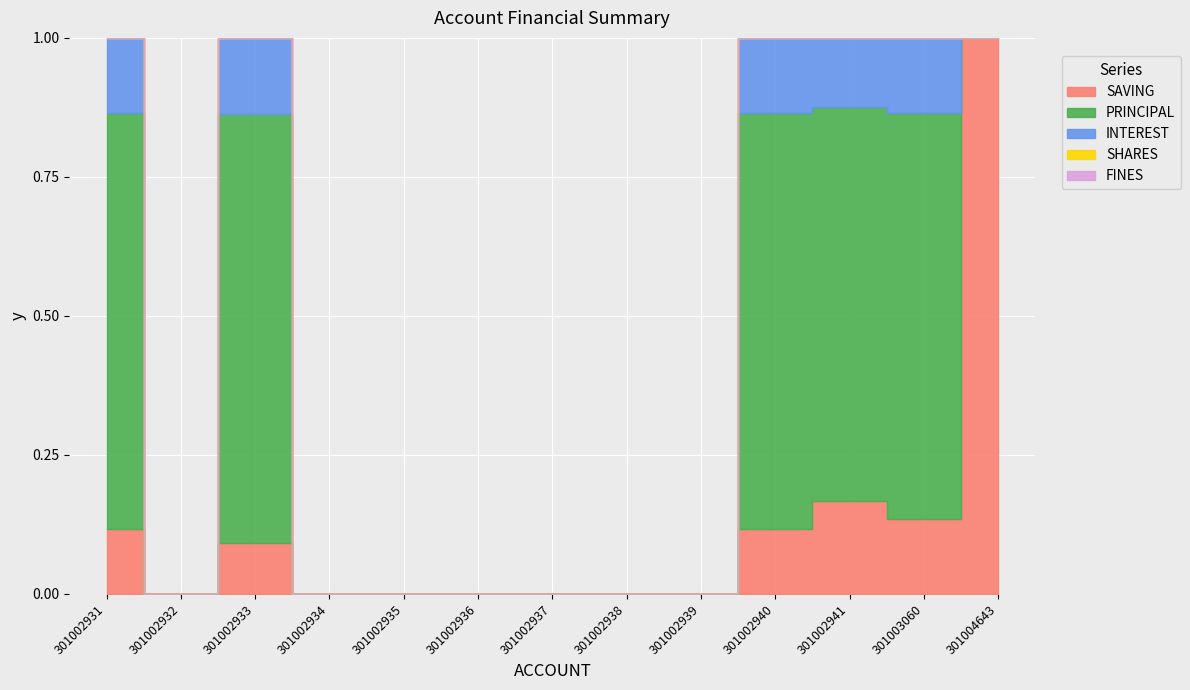

How many lines are shown in the chart?

5